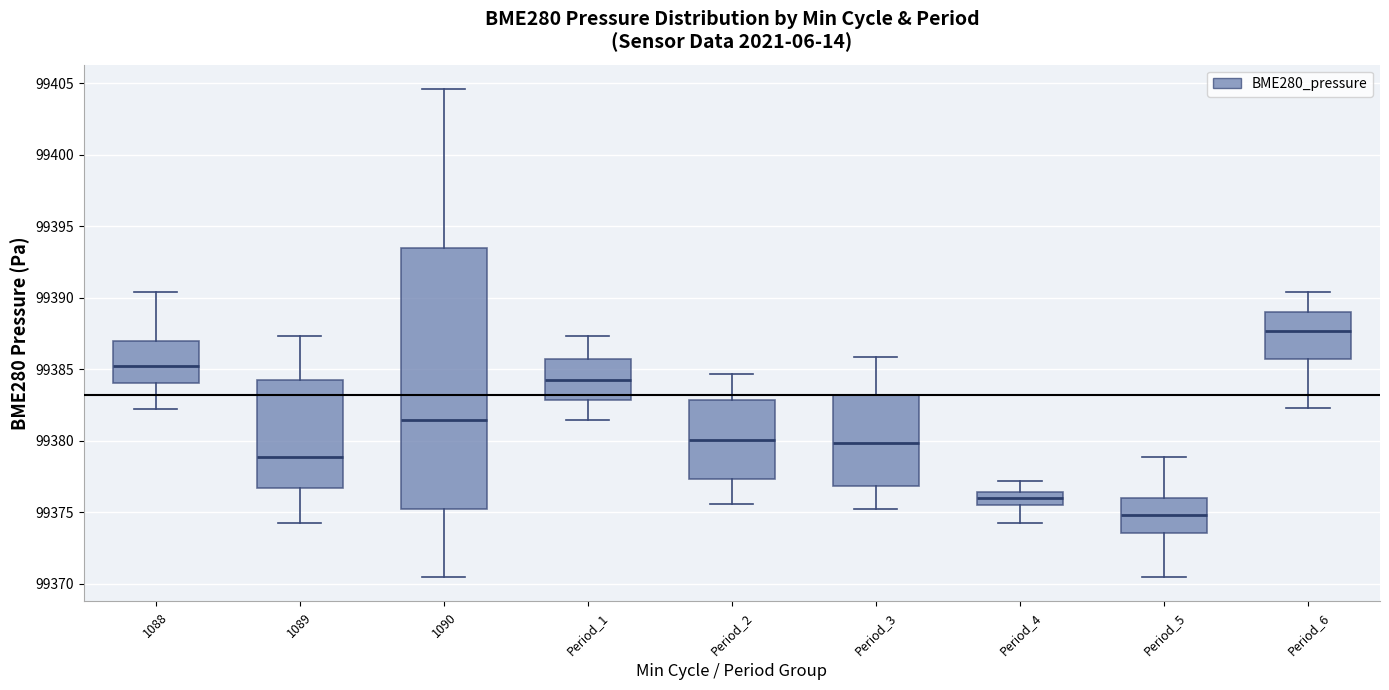

Reading left to right, transcribe this box plot: for each box, give where its median line is, the range the box spans, and where its two whiskers end, as read against the y-axis. The values are not printed on the chart, so give them approximately, as read against the axis.

1088: median 99385.5, box 99384.0 to 99387.0, whiskers 99382.0 to 99390.5
1089: median 99379.0, box 99376.5 to 99384.0, whiskers 99374.5 to 99387.5
1090: median 99381.5, box 99375.0 to 99393.5, whiskers 99370.5 to 99404.5
Period_1: median 99384.0, box 99383.0 to 99385.5, whiskers 99381.5 to 99387.5
Period_2: median 99380.0, box 99377.5 to 99383.0, whiskers 99375.5 to 99384.5
Period_3: median 99380.0, box 99377.0 to 99383.0, whiskers 99375.0 to 99386.0
Period_4: median 99376.0, box 99375.5 to 99376.5, whiskers 99374.5 to 99377.0
Period_5: median 99375.0, box 99373.5 to 99376.0, whiskers 99370.5 to 99379.0
Period_6: median 99387.5, box 99385.5 to 99389.0, whiskers 99382.5 to 99390.5